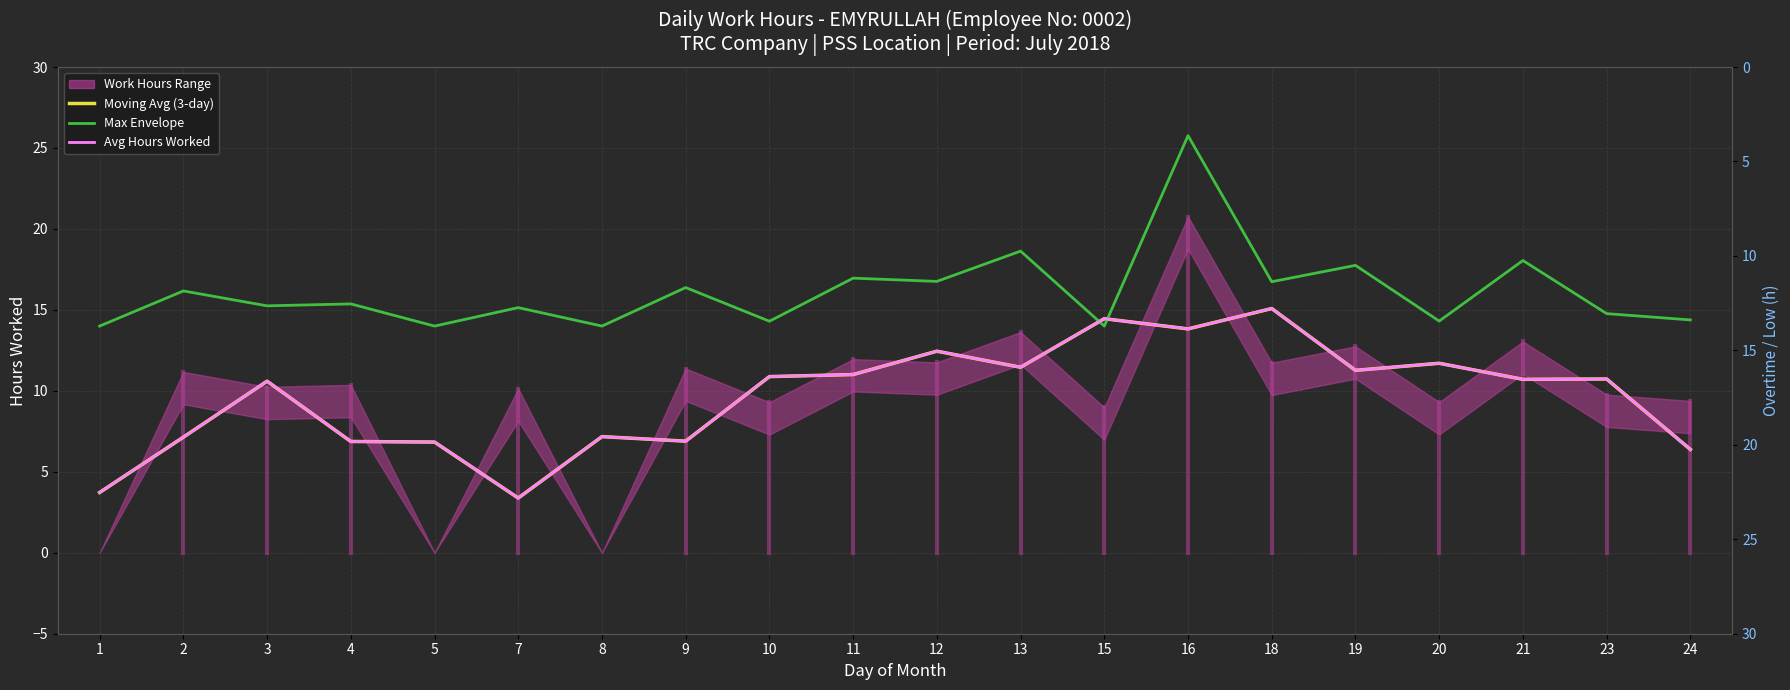

What is the difference between the highest and lowest values at 4?

8.5